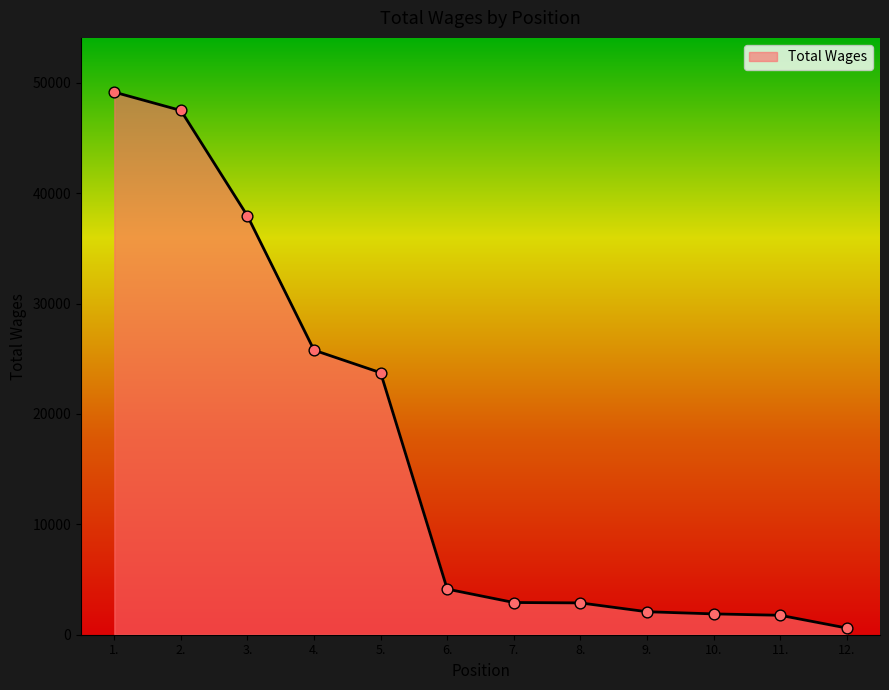

Which has a higher value, 5. or 11.?

5.